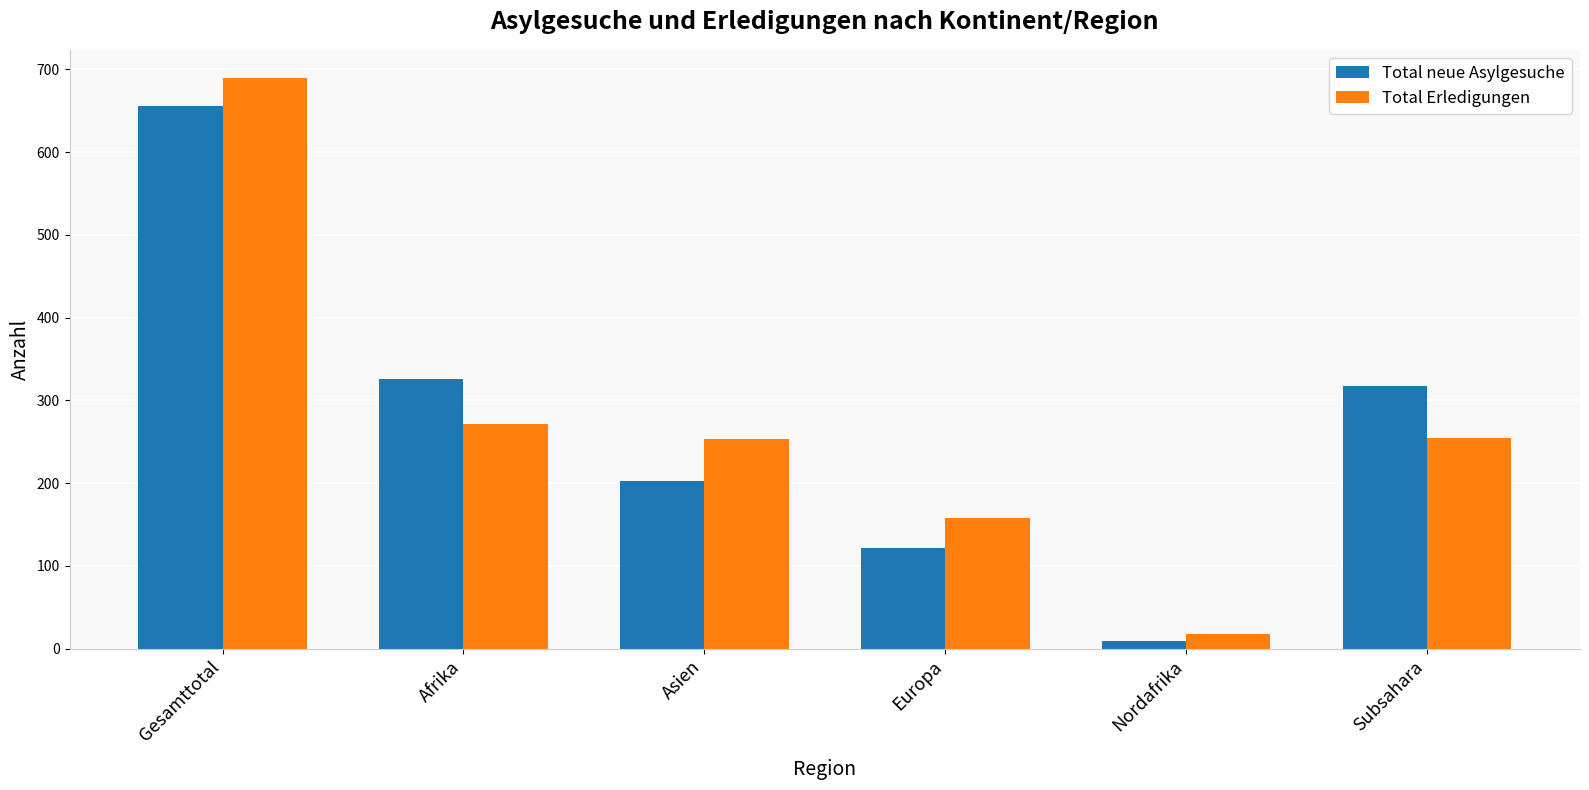

Are the bars horizontal?

No